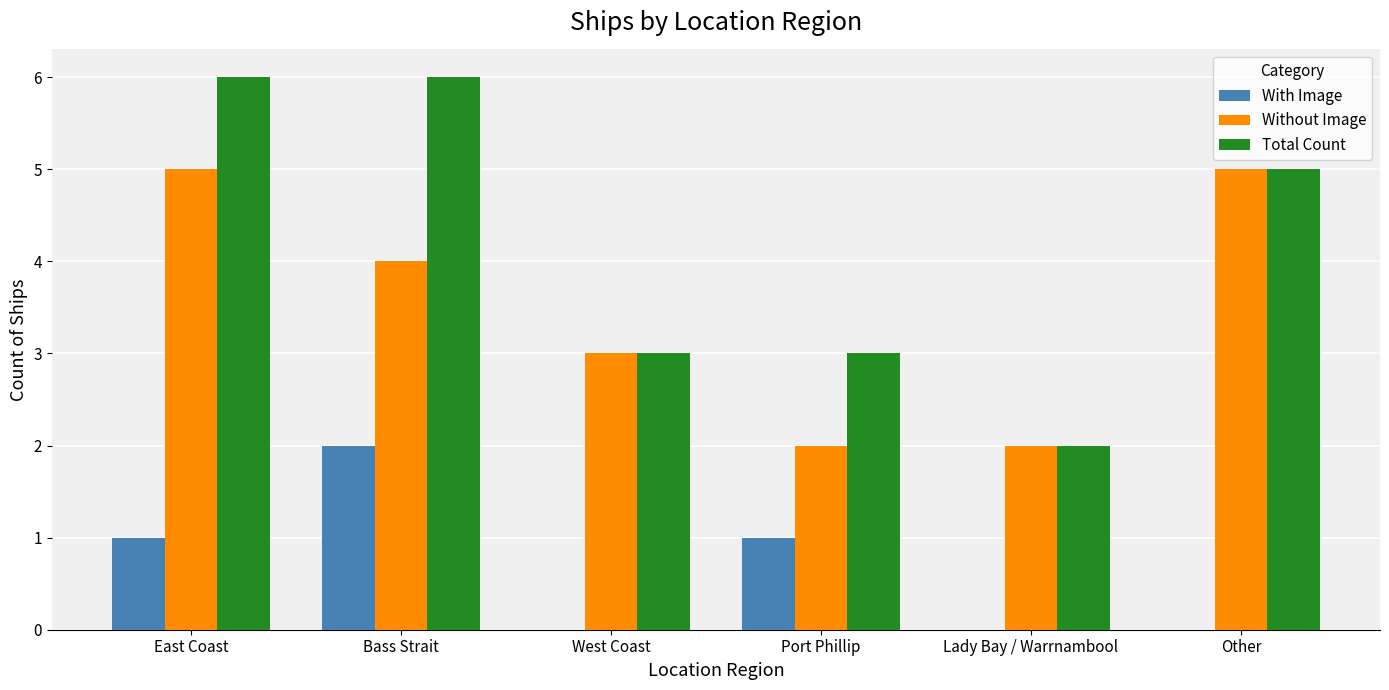

Which series changed the most between Bass Strait and Port Phillip?

Total Count